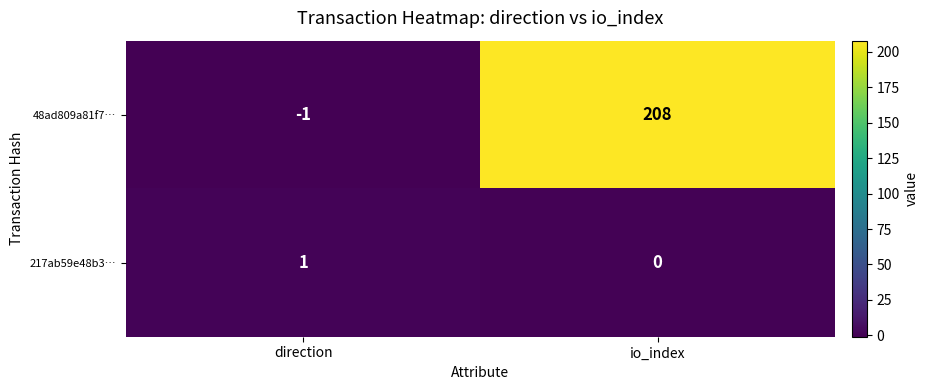

Which series changed the most between direction and io_index?

48ad809a81f7…